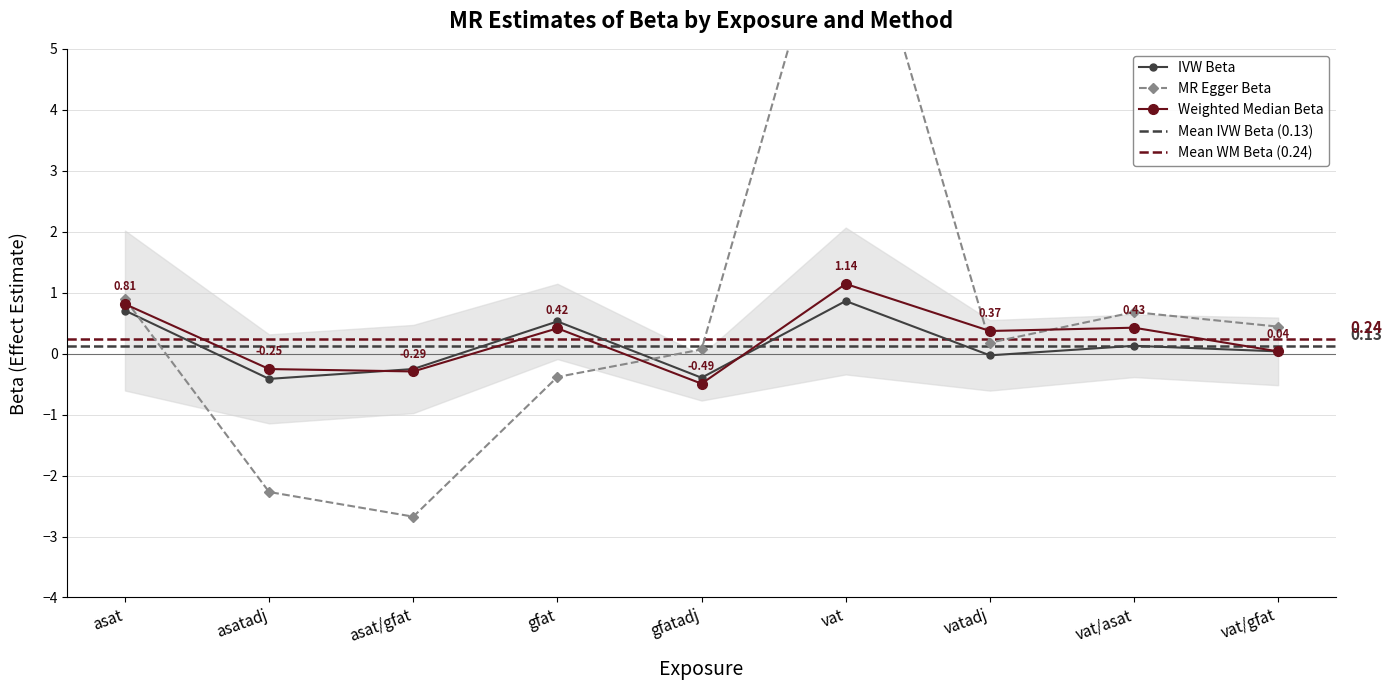

After their last crossing, which series has the higher values: MR Egger Beta or IVW Beta?

MR Egger Beta